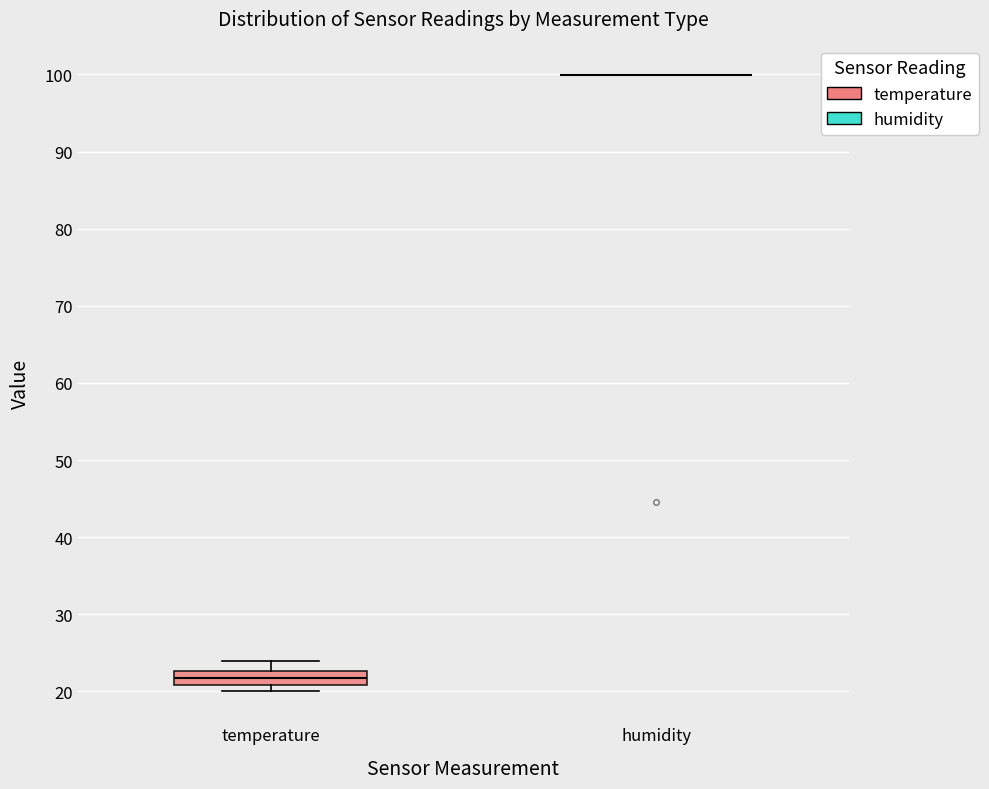

Reading left to right, transcribe this box plot: for each box, give where its median line is, the range the box spans, and where its two whiskers end, as read against the y-axis. The values are not printed on the chart, so give them approximately, as read against the axis.

temperature: median 22, box 21 to 23, whiskers 20 to 24
humidity: box collapsed to a line at 100, whiskers 100 to 100